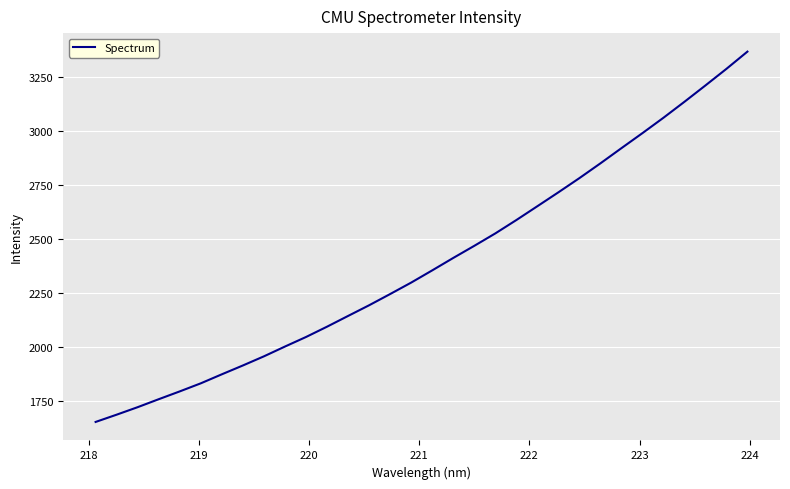

What is the greatest value displayed?

3369.8